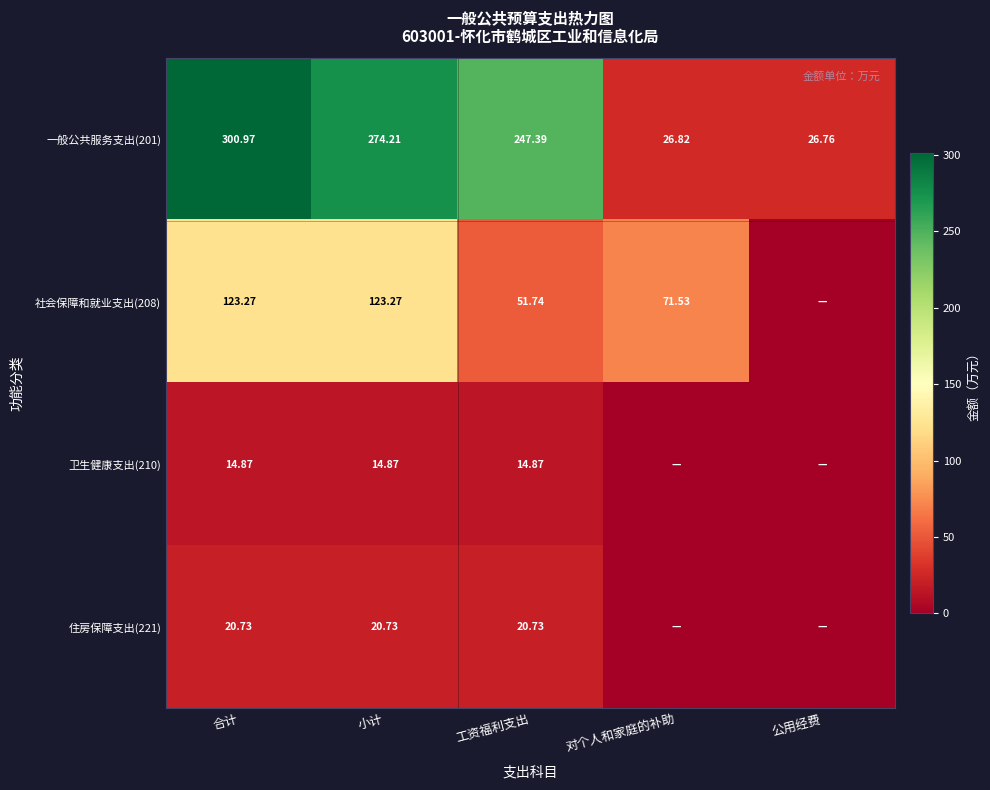

How many values in the 一般公共服务支出(201) series are below 247?

2